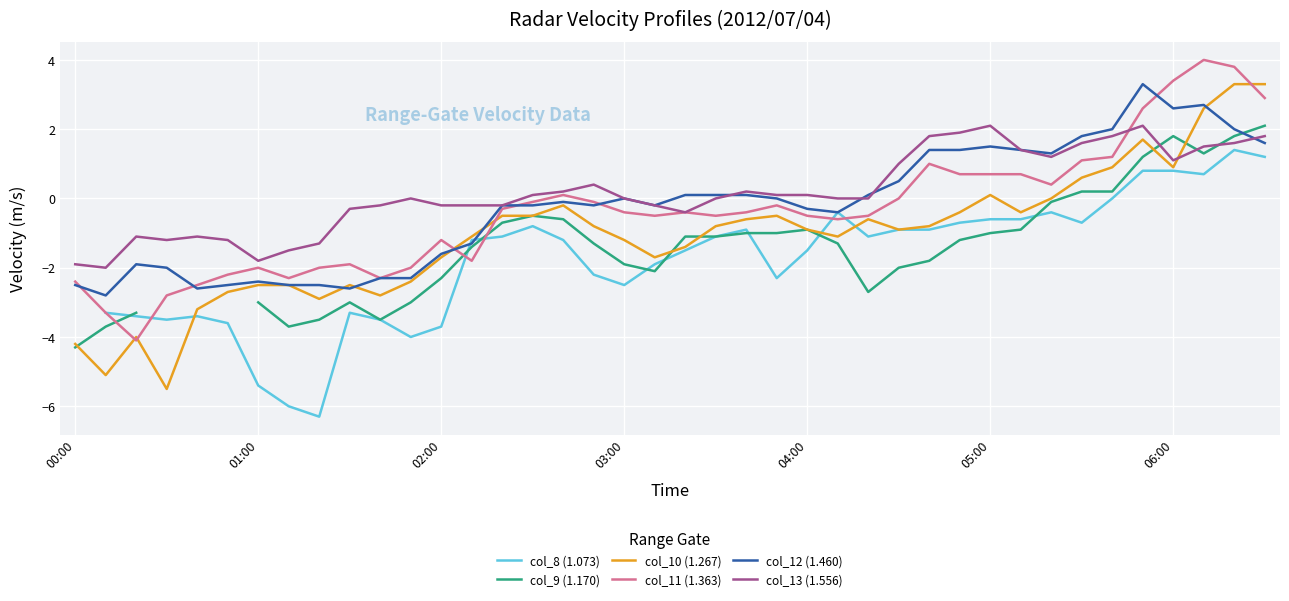

What is the average value of the col_10 (1.267) series?

-1.1